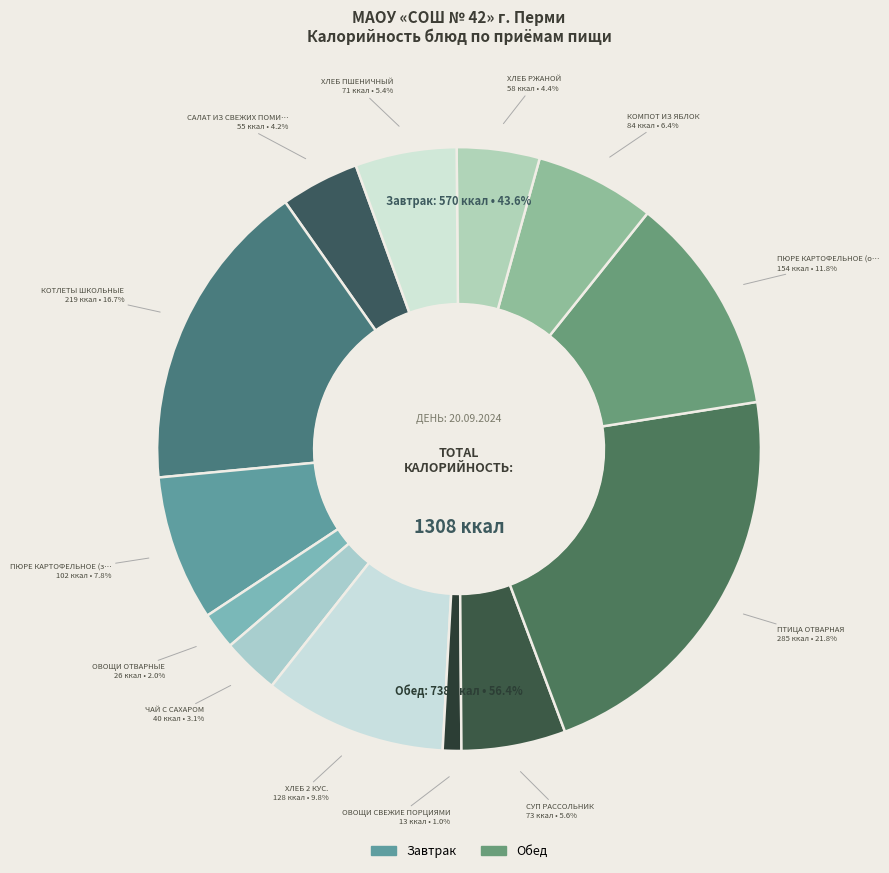

Rank the categories by value from highest to lowest.

ПТИЦА ОТВАРНАЯ, КОТЛЕТЫ ШКОЛЬНЫЕ, ПЮРЕ КАРТОФЕЛЬНОЕ (обед), ХЛЕБ 2 КУС., ПЮРЕ КАРТОФЕЛЬНОЕ (завтрак), КОМПОТ ИЗ ЯБЛОК, СУП РАССОЛЬНИК, ХЛЕБ ПШЕНИЧНЫЙ, ХЛЕБ РЖАНОЙ, САЛАТ ИЗ СВЕЖИХ ПОМИДОРОВ И ОГУРЦОВ., ЧАЙ С САХАРОМ, ОВОЩИ ОТВАРНЫЕ, ОВОЩИ СВЕЖИЕ ПОРЦИЯМИ